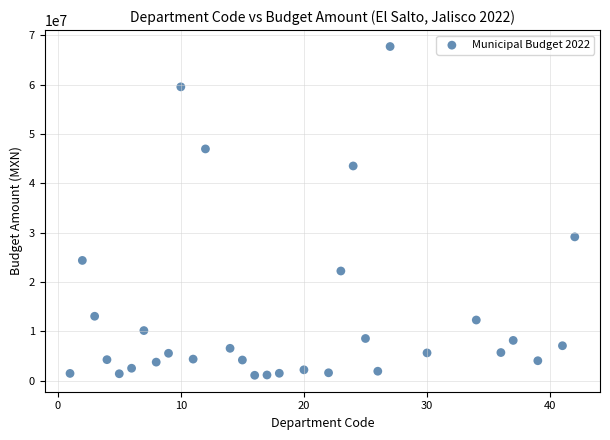

What is the range of X values (max minus min)?

41.0